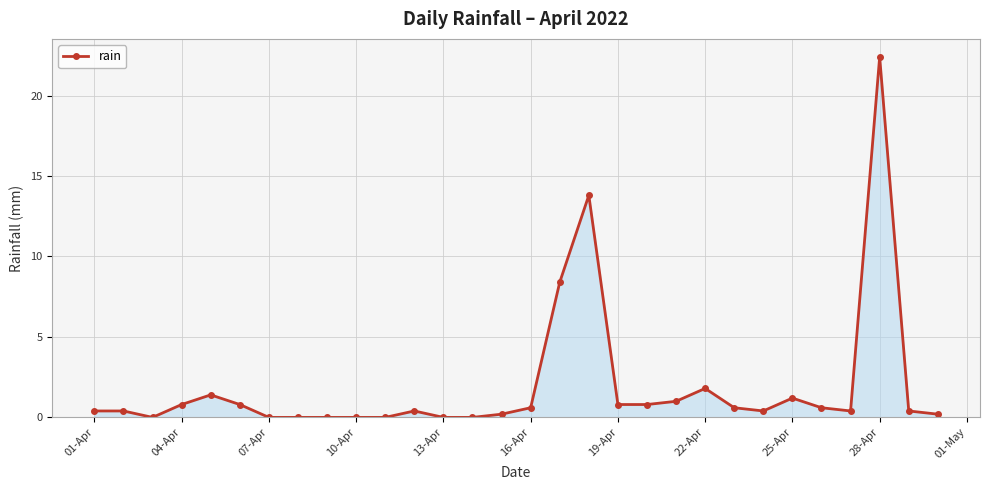

How many data points does each series have?

30